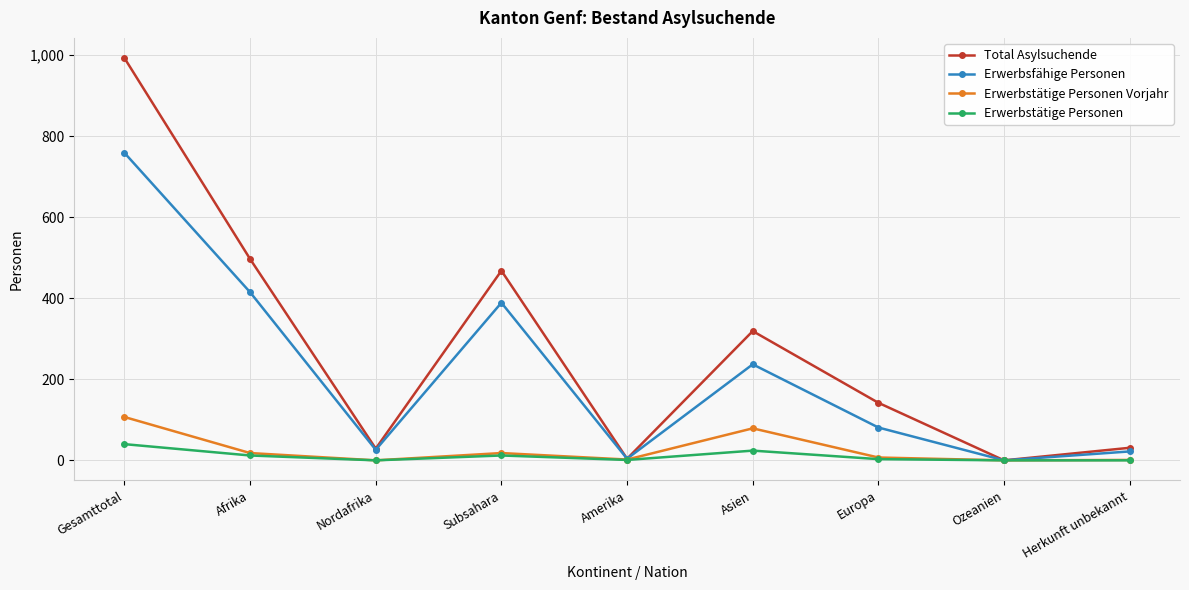

What is the label of the 3rd point from the right?

Europa